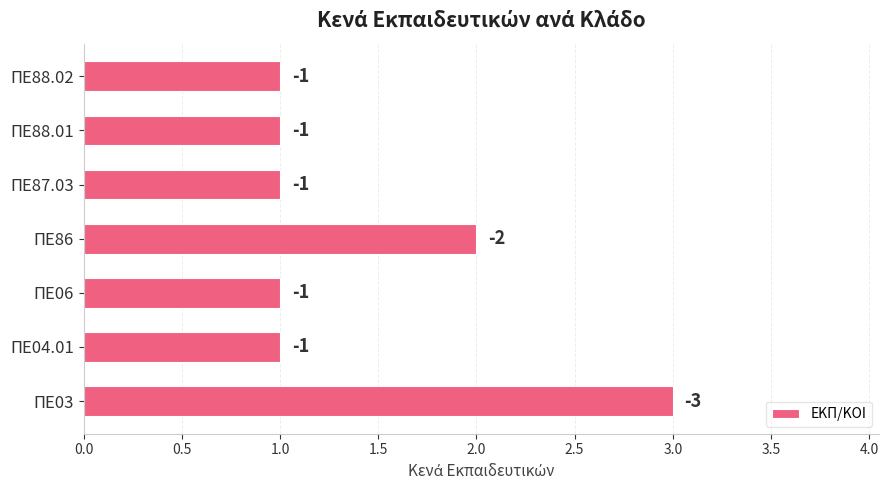

What is the difference between the second highest and minimum values?

1